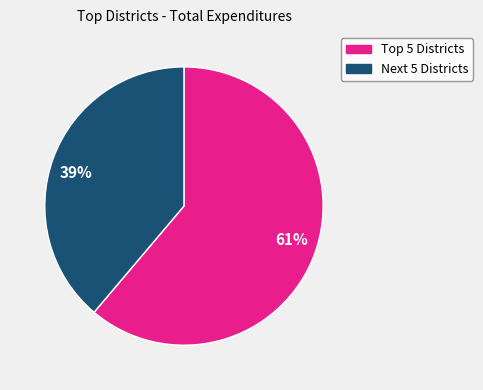

Does 61% represent more than half of the total?

Yes